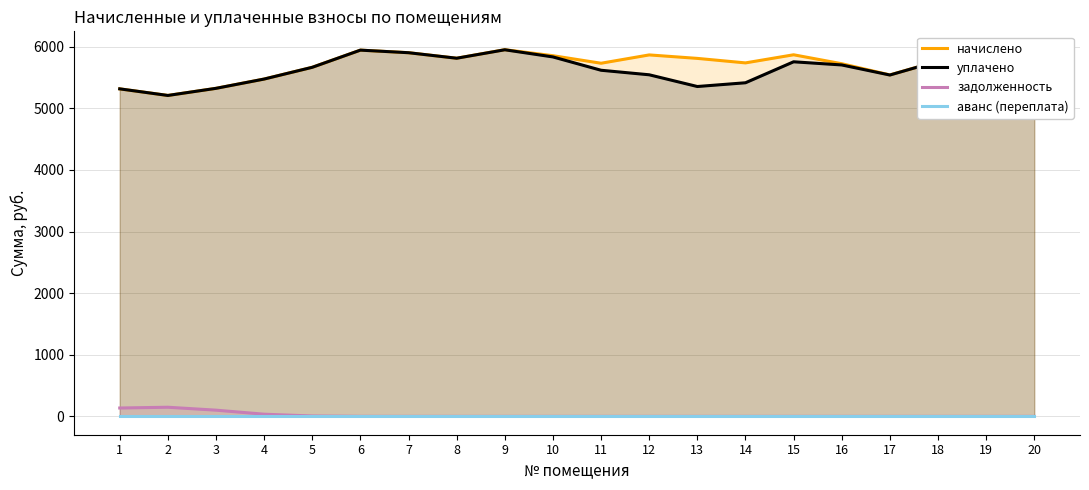

At which category is the sum across all series the highest?

9